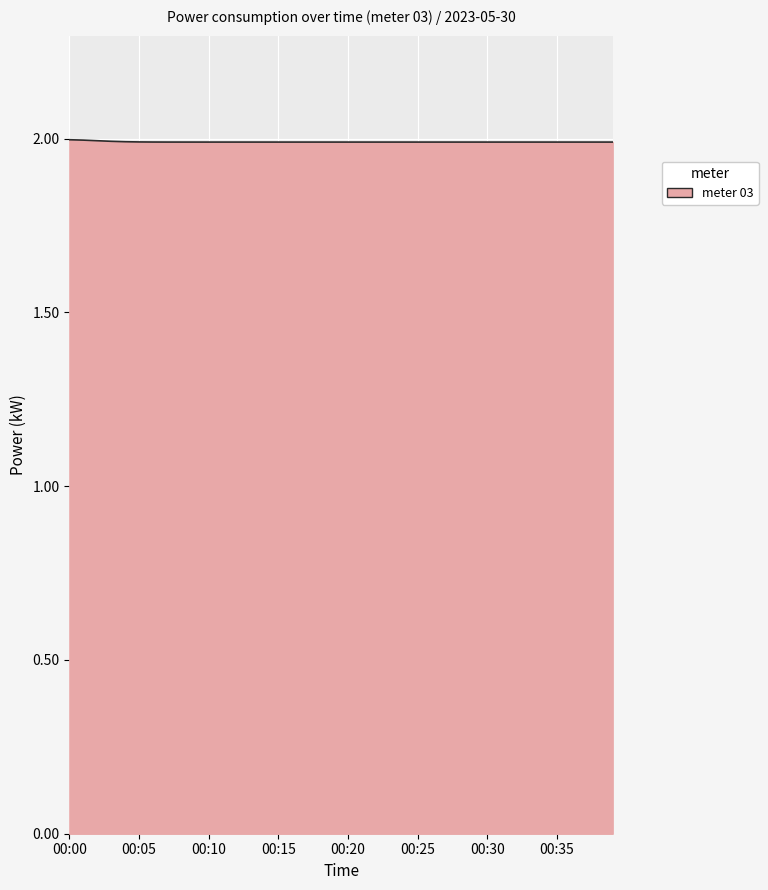

Count the number of data series in this chart.

1